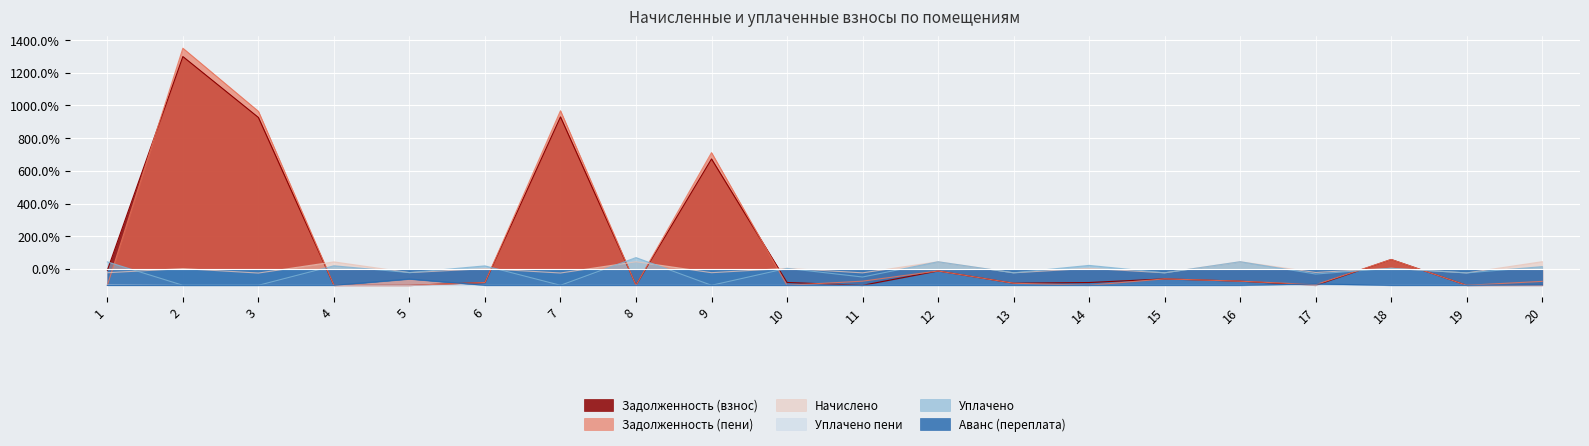

At which category does zadolzhennost_2 reach its first local valley?

8